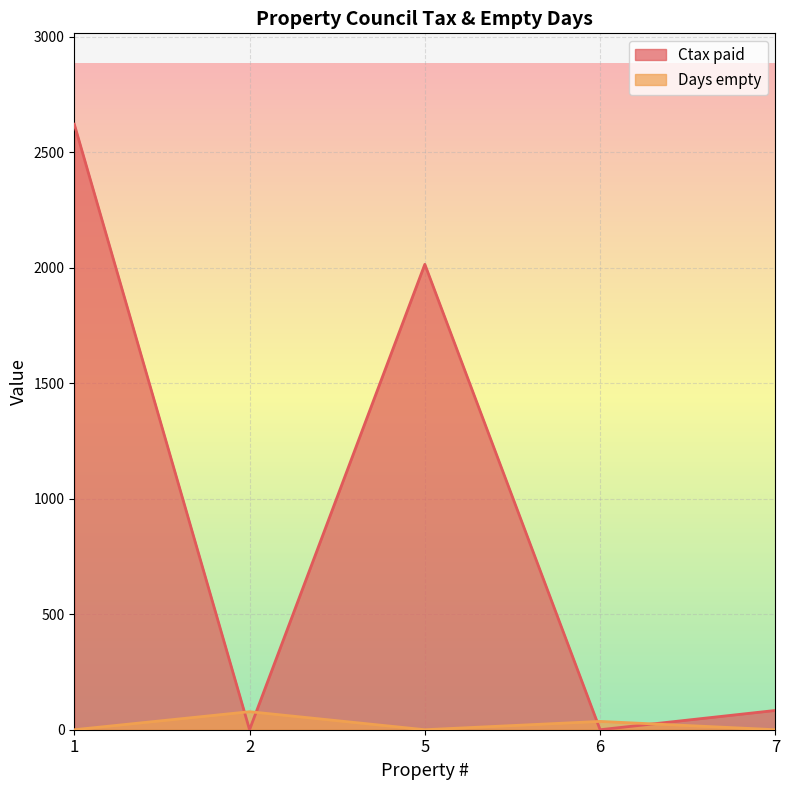

The value of Ctax paid at 1 is 2620.7. True or false?

True